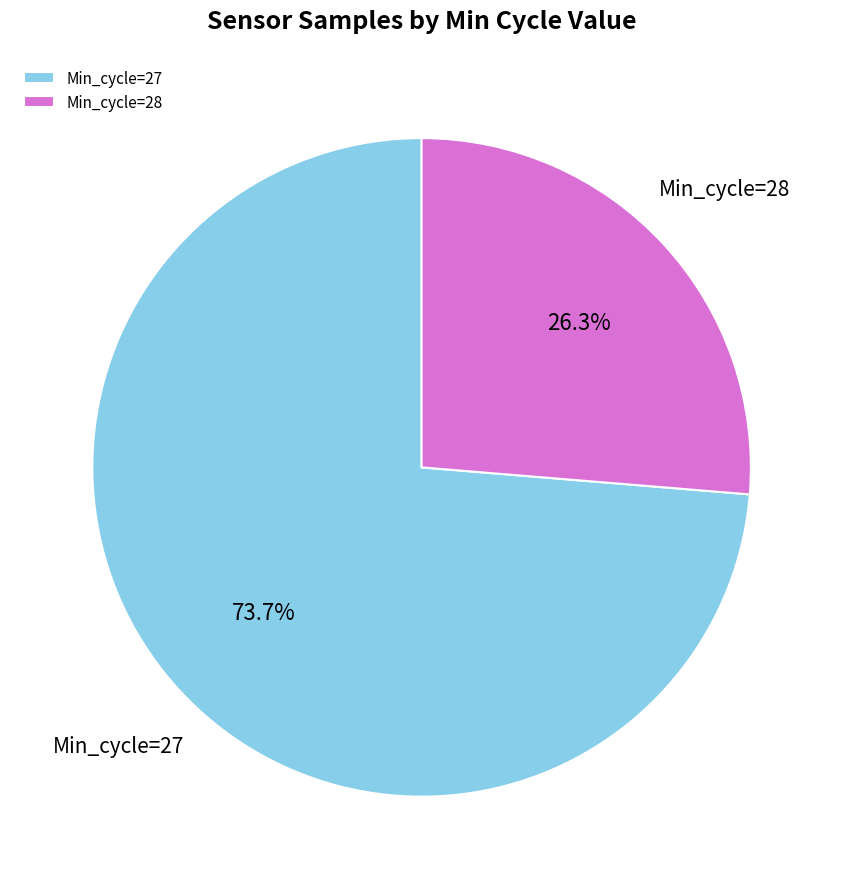

Approximately how many times larger is the value at Min_cycle=28 compared to Min_cycle=27?

0.4